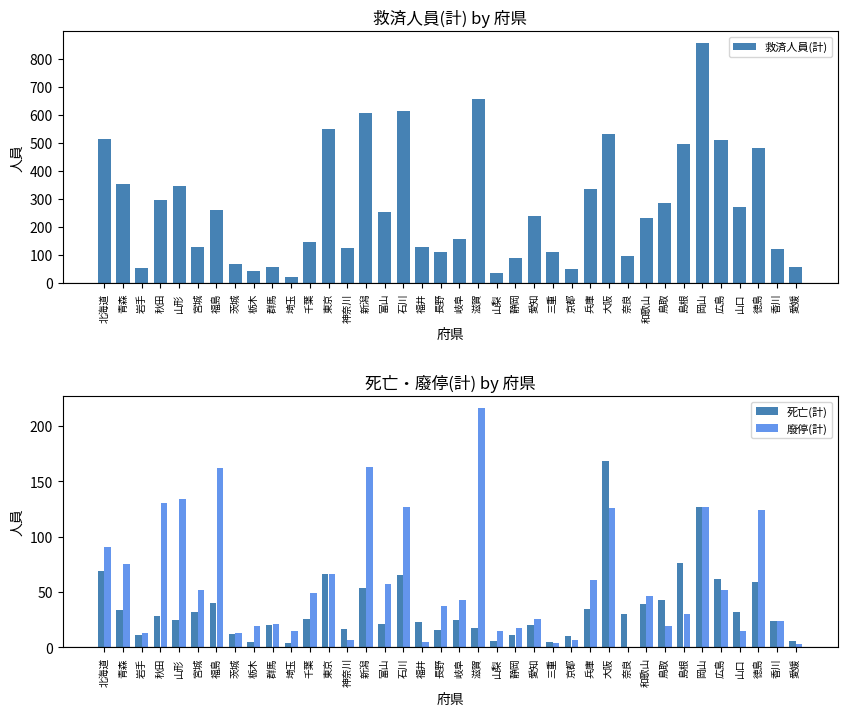

What are all the series names shown in the legend?

救済人員(計), 死亡(計), 廢停(計)